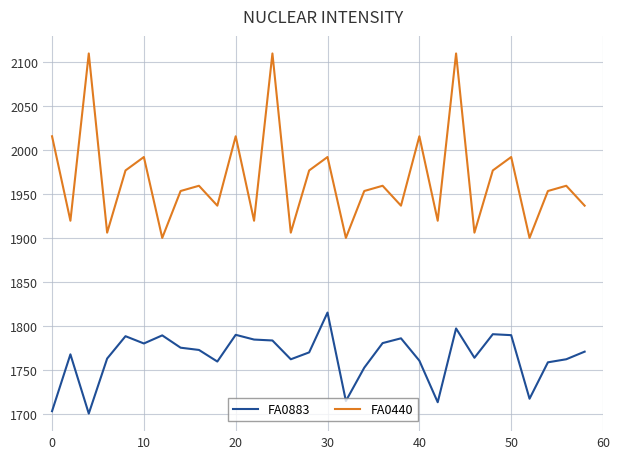

Which series has the largest range (max minus min)?

FA0440